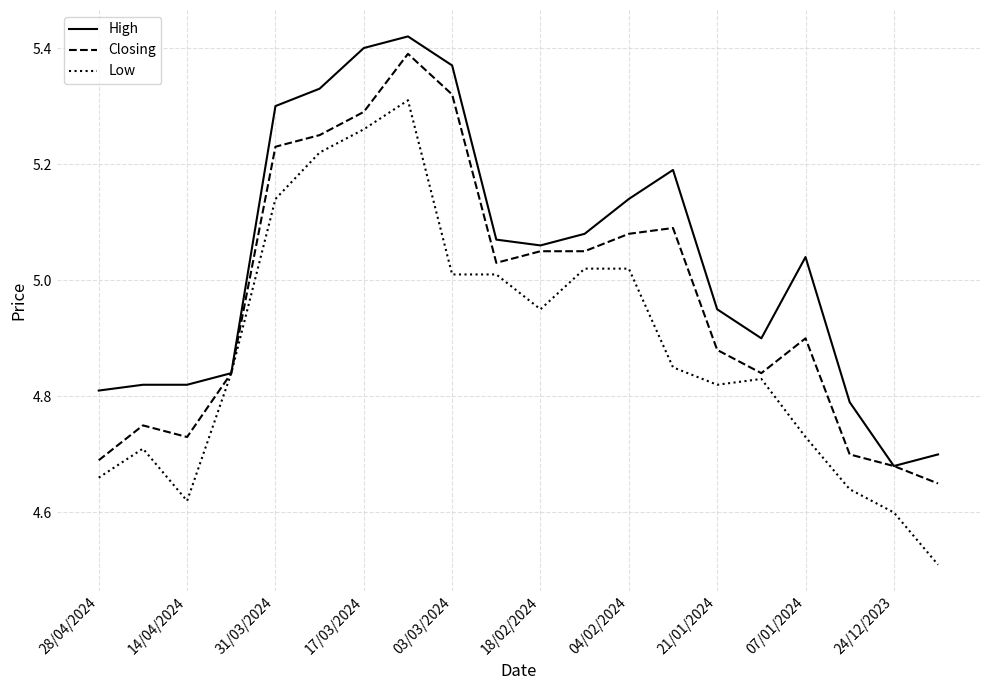

Rank the series by their average value, from lowest to highest.

Low, Closing, High